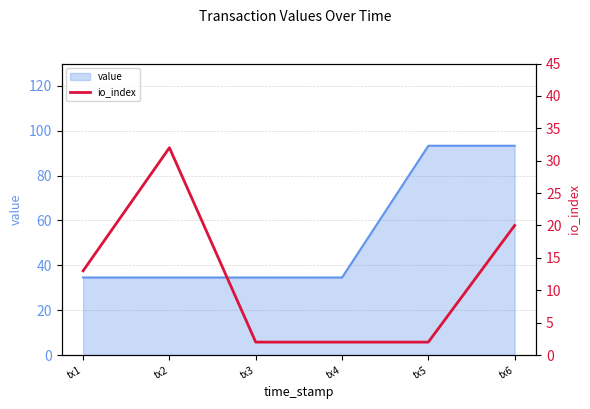

The value of value at tx2 is 16.7. True or false?

False